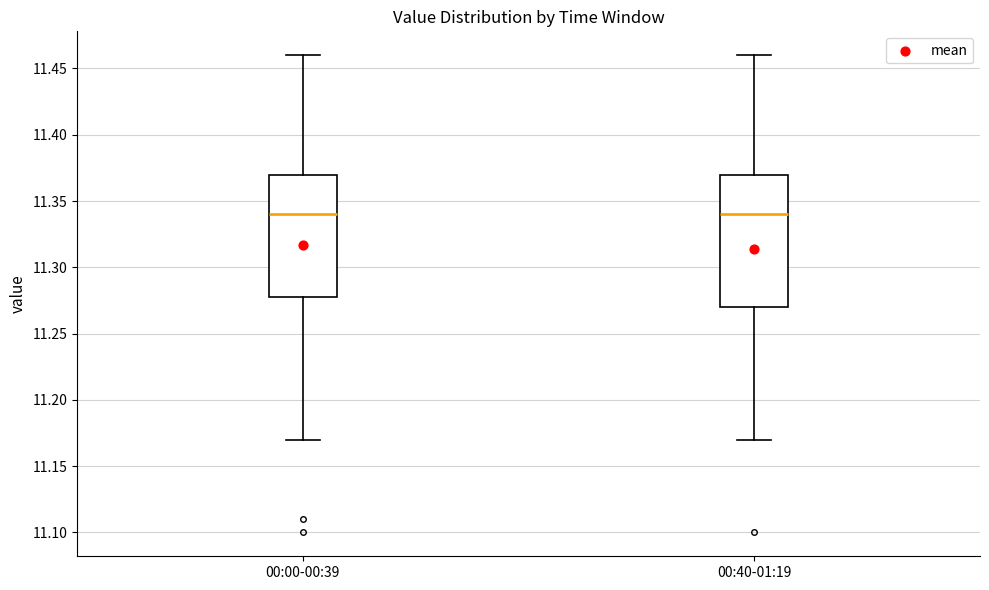

Reading left to right, read every box against the y-axis: the position of its median line, the range the box covers, and the ends of its whiskers. The values are not printed on the chart, so give them approximately, as read against the axis.

00:00-00:39: median 11.34, box 11.28 to 11.37, whiskers 11.17 to 11.46
00:40-01:19: median 11.34, box 11.27 to 11.37, whiskers 11.17 to 11.46